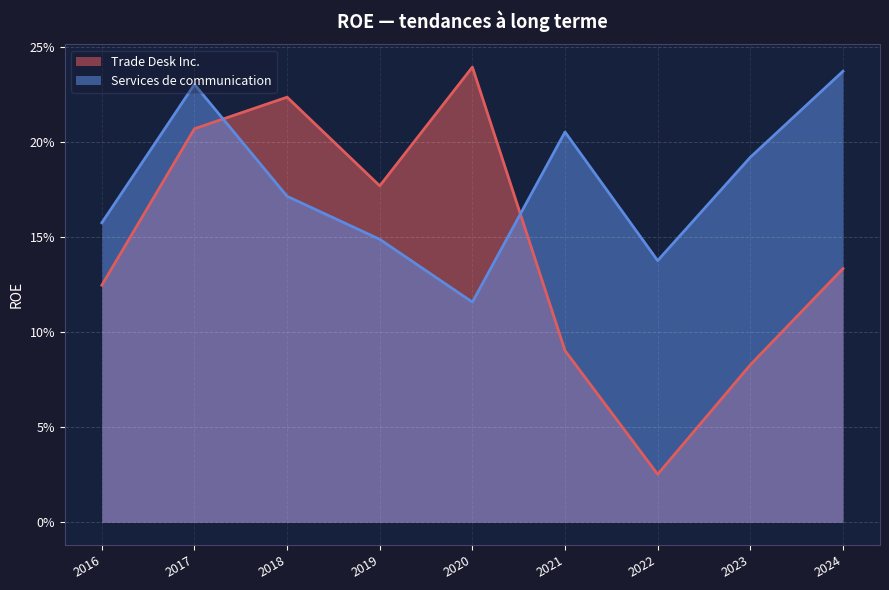

What is the difference between the highest and lowest values at 2024?

0.1